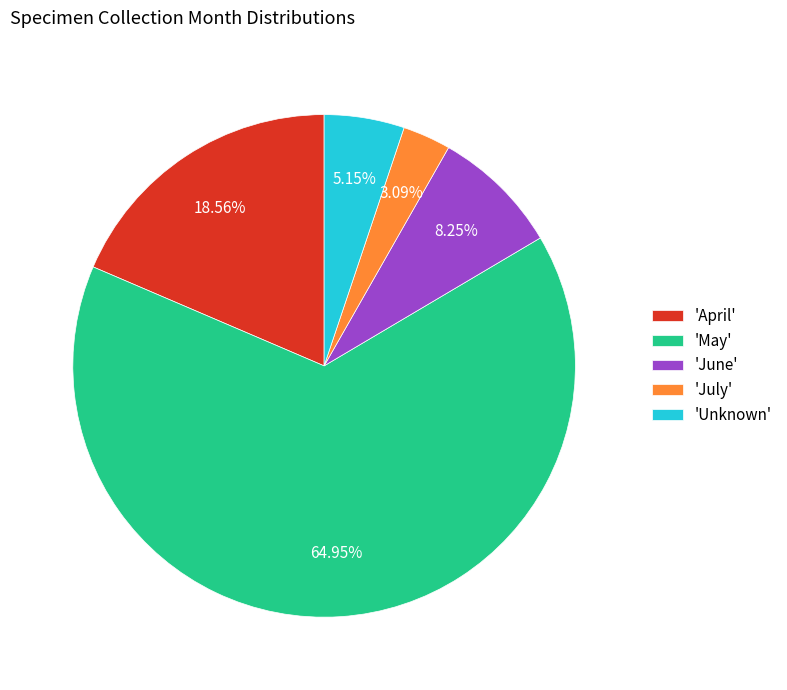

What is the smallest slice in the pie chart?

'July'